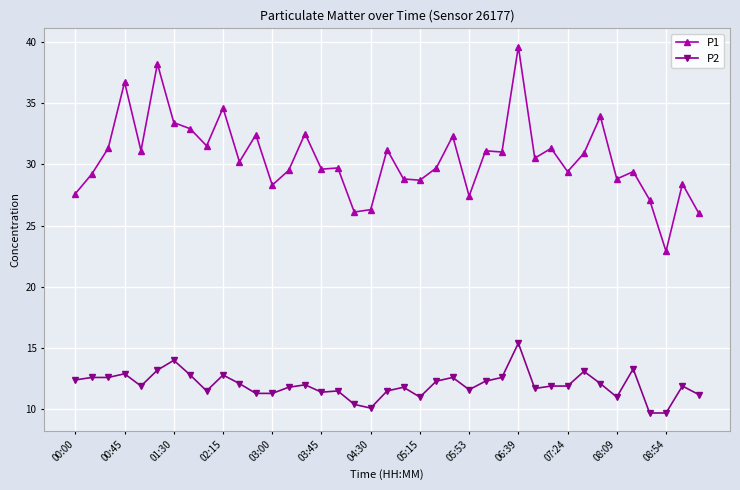

True or false: P2 has more than 0 interior local peaks.

True